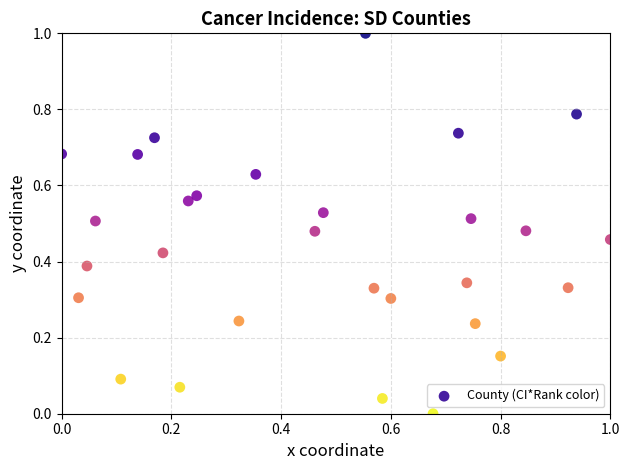

What is the range of Y values (max minus min)?

1.0